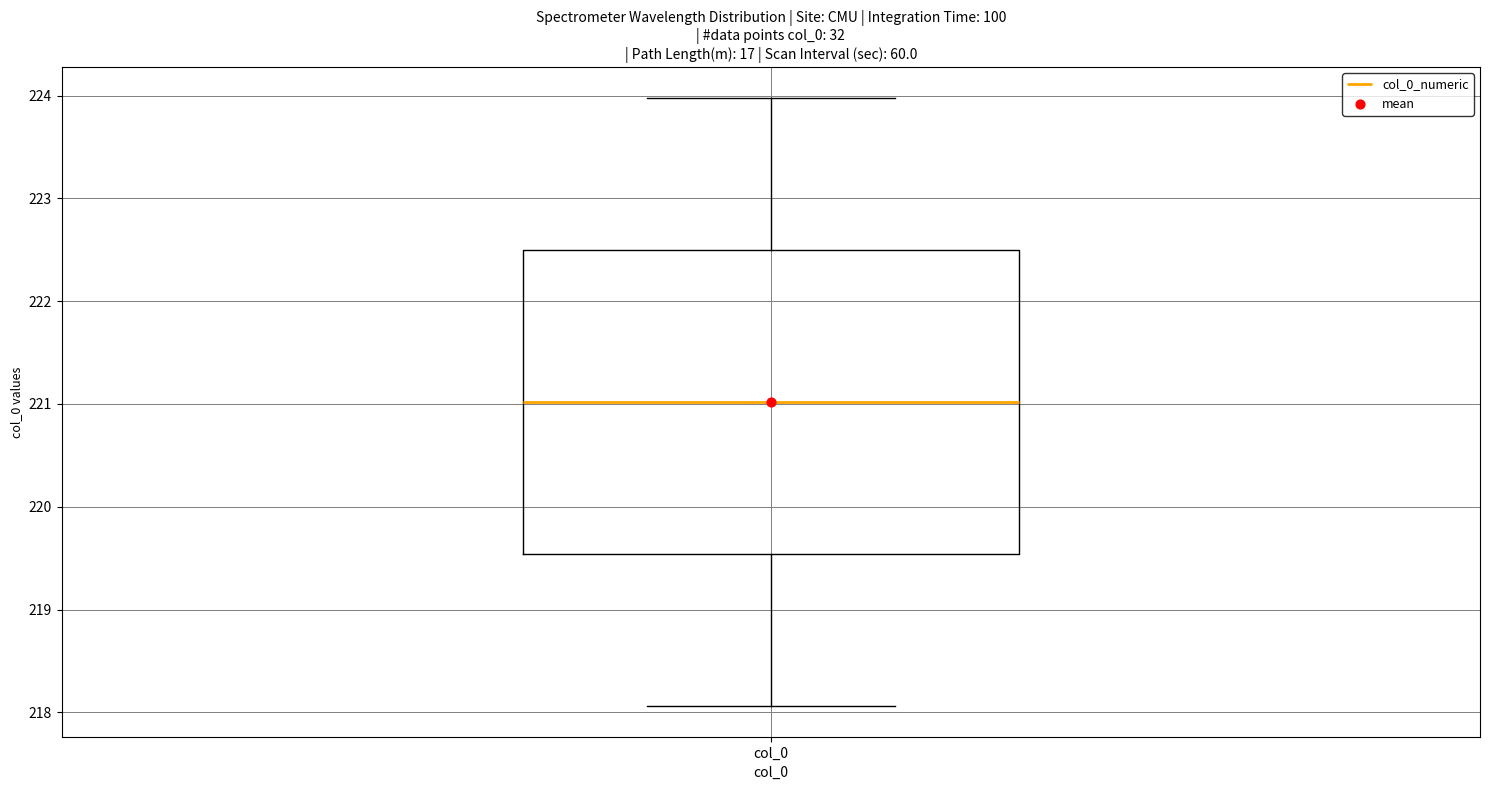

Read this box plot against the y-axis: the position of the median line, the range covered by the box, and the ends of both whiskers. The values are not printed on the chart, so give them approximately, as read against the axis.

median 221.0, box 219.5 to 222.5, whiskers 218.1 to 224.0